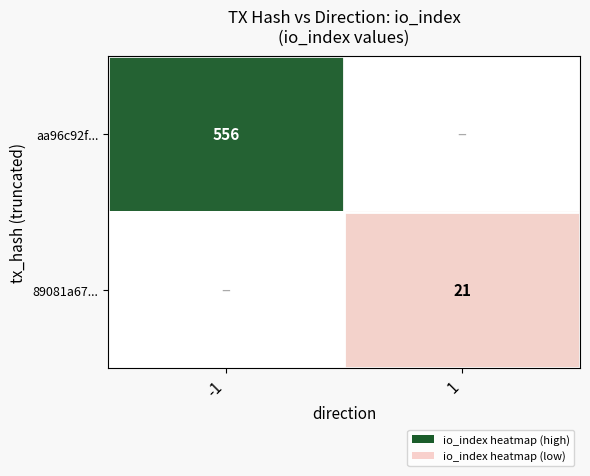

The value of 89081a67... at 1 is 21. True or false?

True